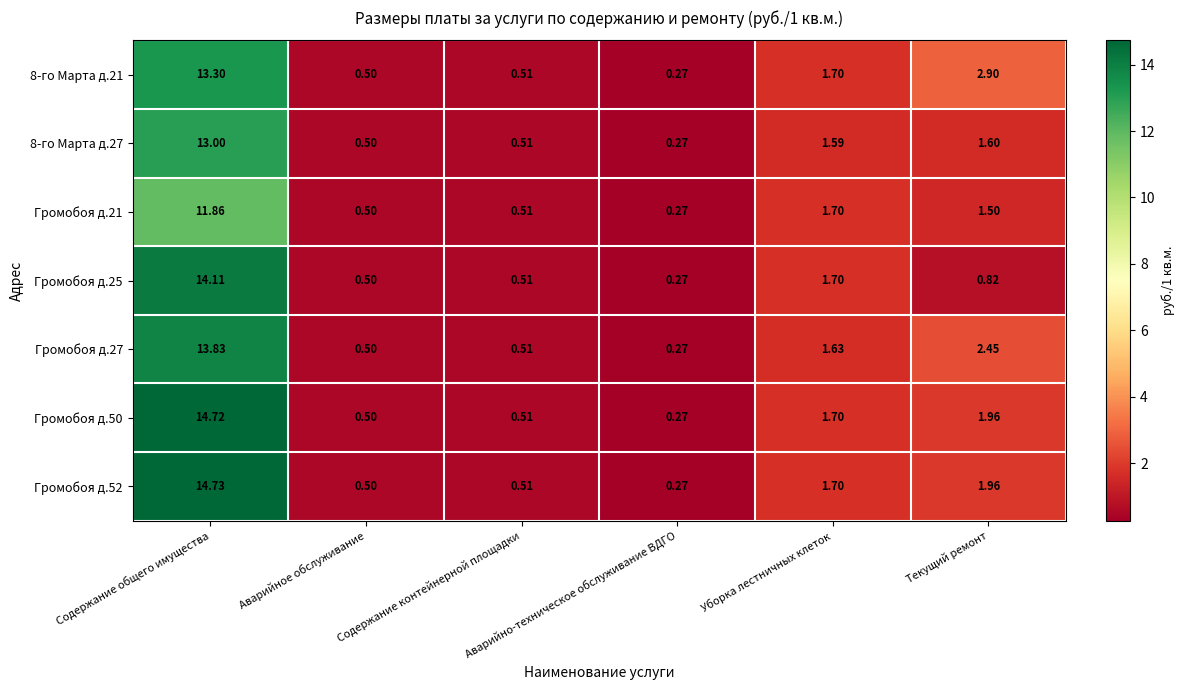

How many values in the 8-го Марта д.27 series exceed 1?

3